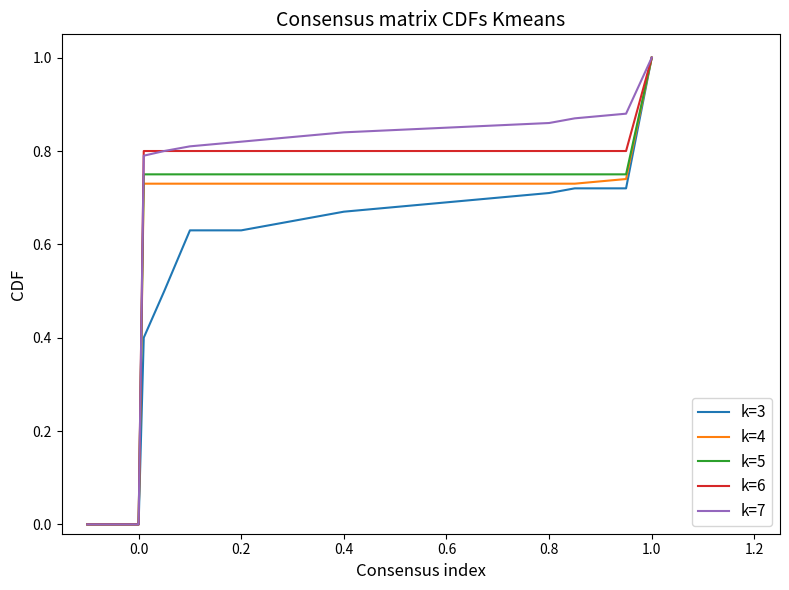

What is the greatest value displayed?

1.0